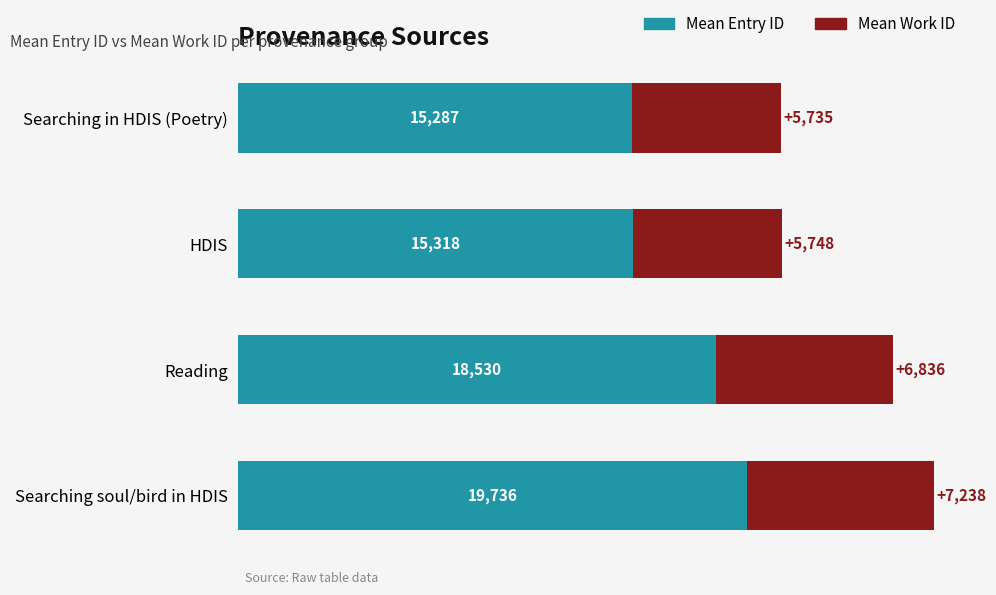

The Mean Entry ID series shows 15287 at Searching in HDIS (Poetry). True or false?

True